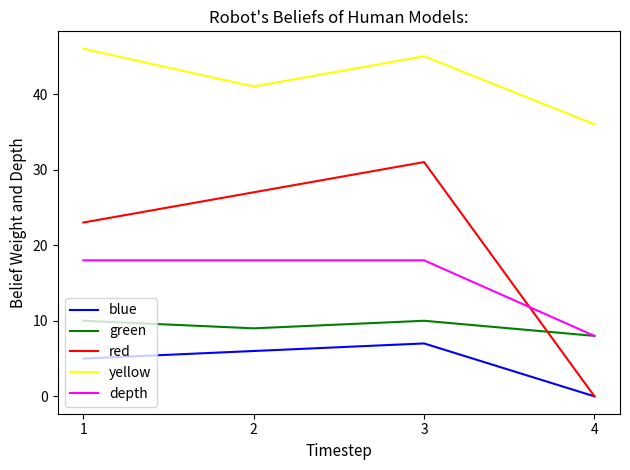

At how many categories does at least one series exceed 16?

4